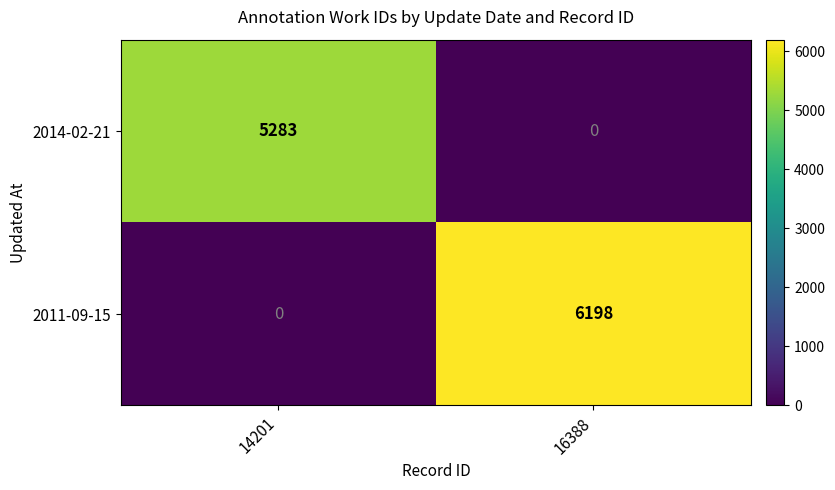

Between 14201 and 16388, which series saw the biggest shift?

2011-09-15